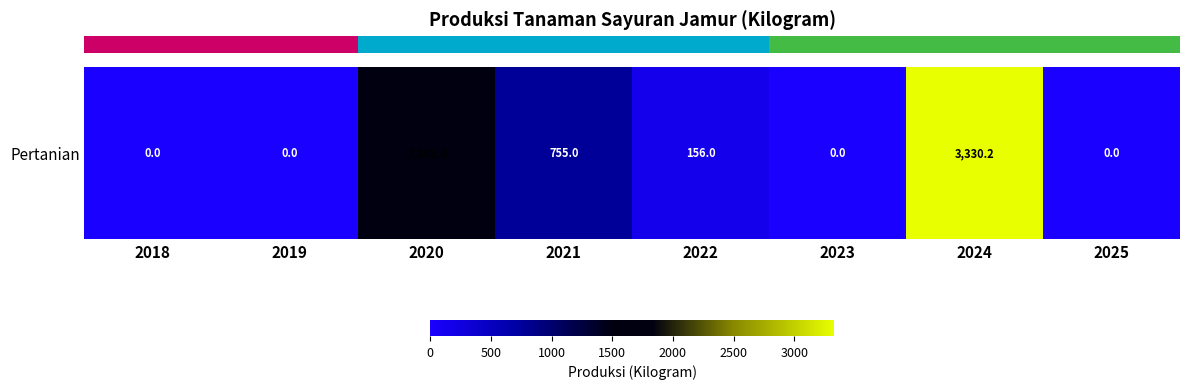

Reading right to left, extract all data points from this chart.

0.0	3330.2	0.0	156.0	755.0	1805.0	0.0	0.0